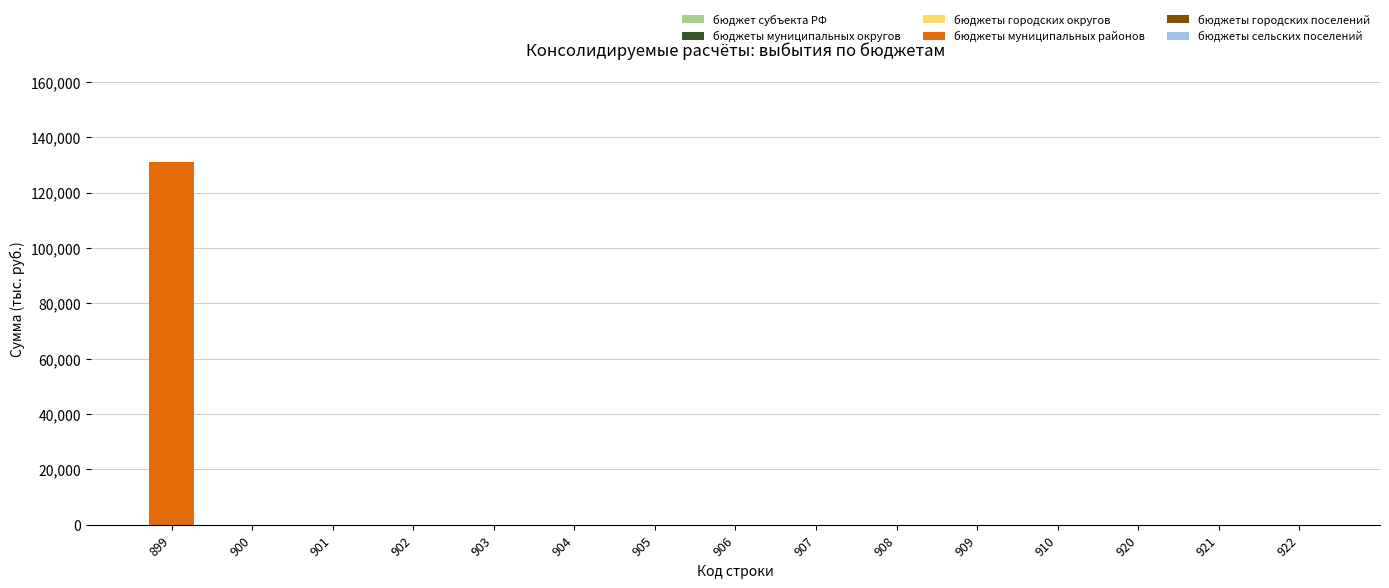

The value at 905 is 0. True or false?

True